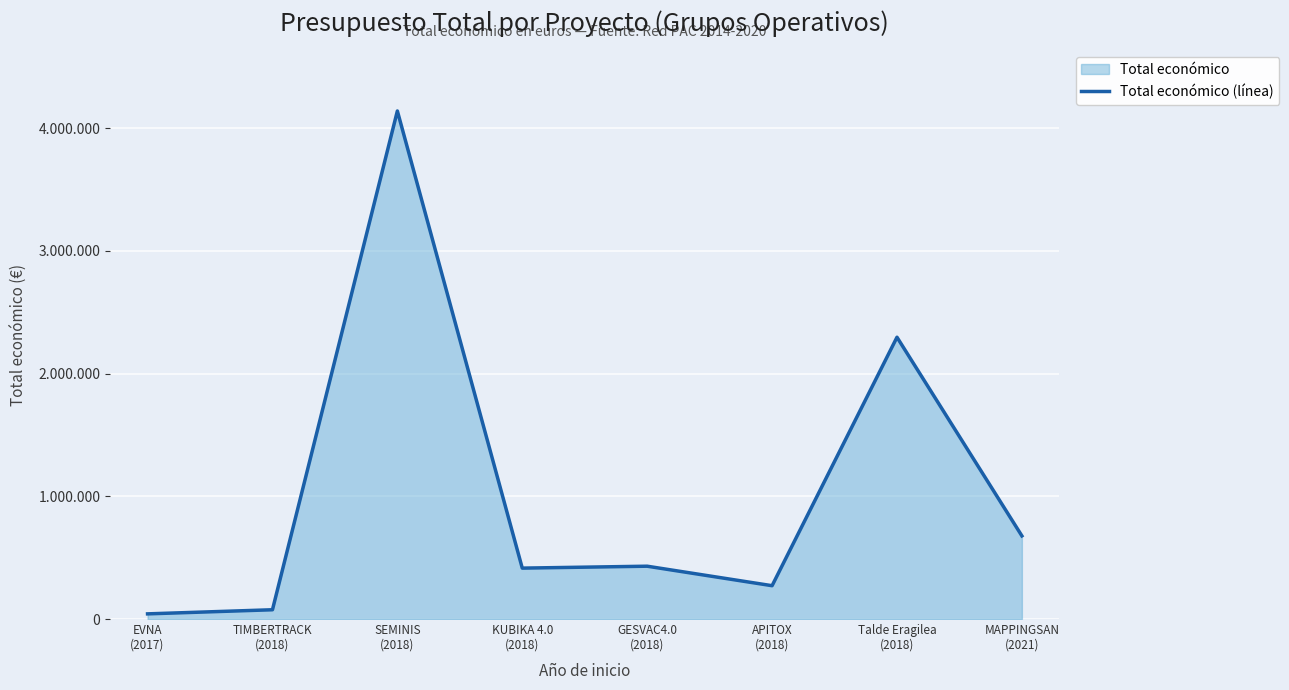

What is the value of the 2nd point from the left?

75575